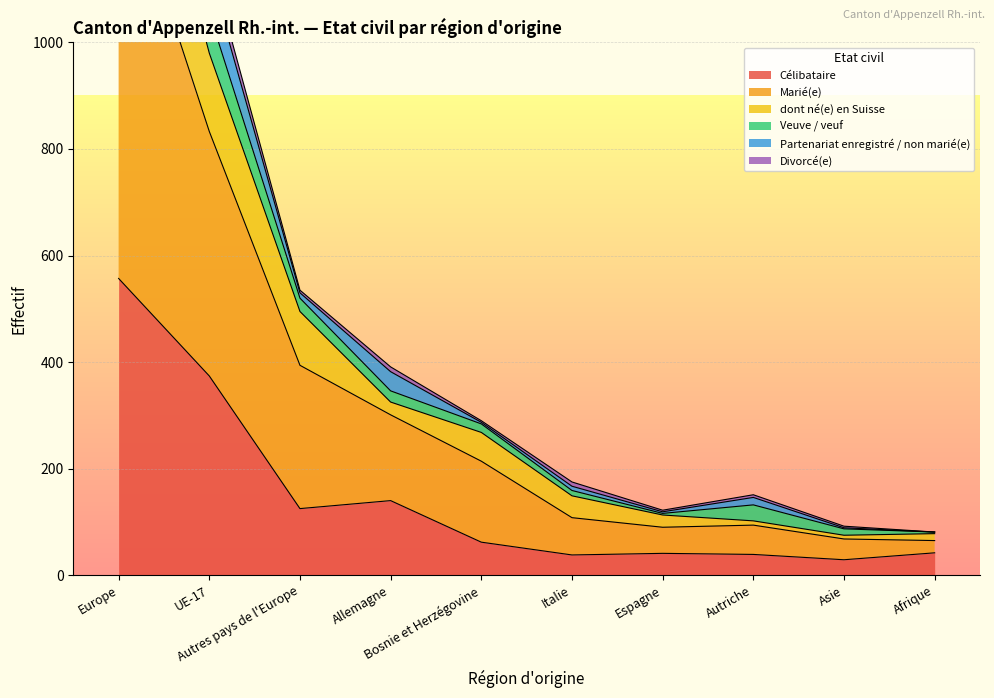

What is the label of the 6th point from the left?

Italie